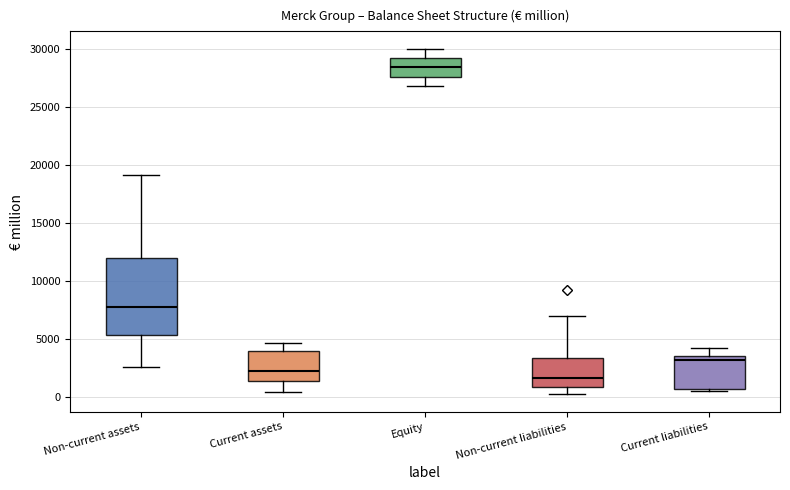

Which box has the lowest median line?

Non-current liabilities